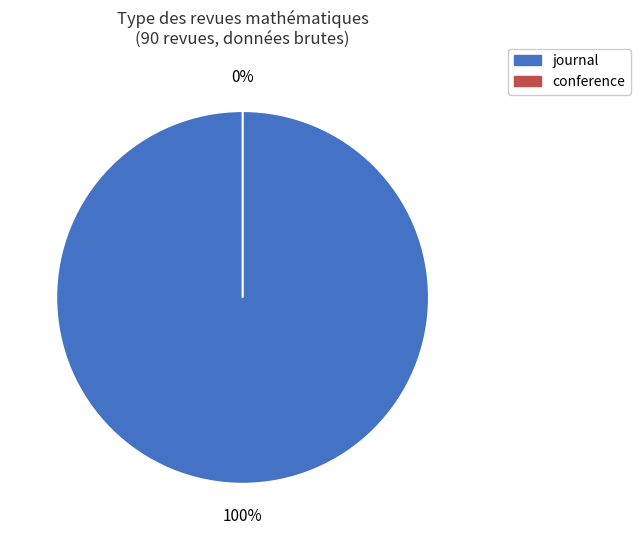

To the nearest percent, what is the difference between the largest and smallest slice percentages?

100%